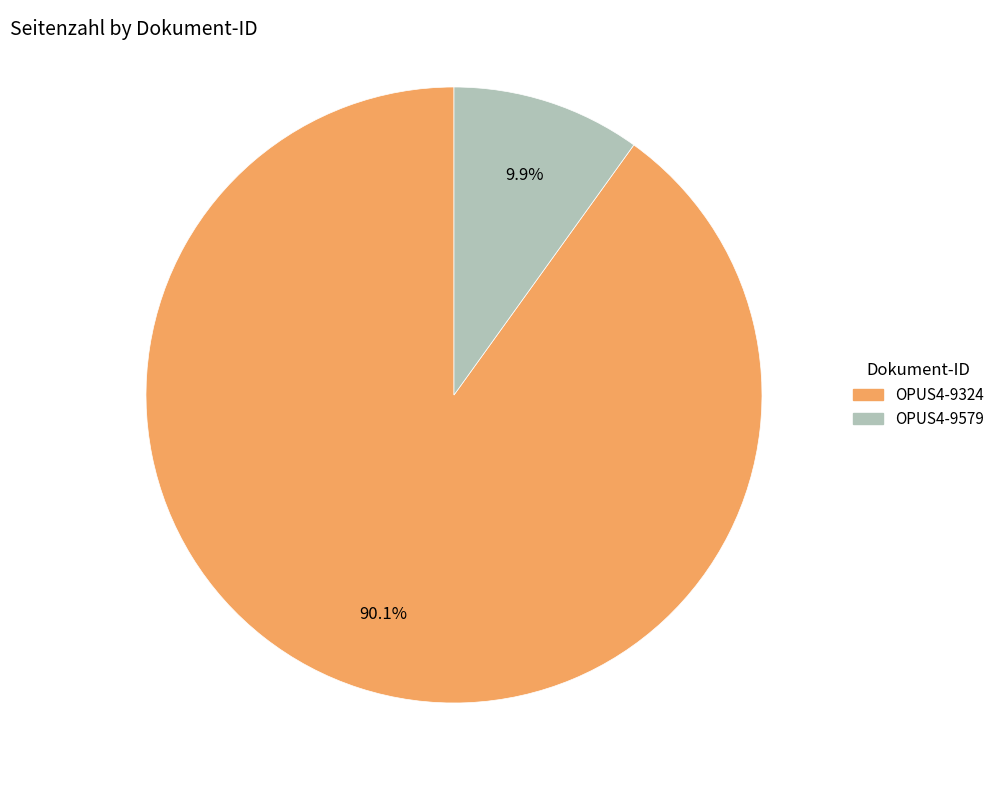

What is the ratio of the value at OPUS4-9324 to the value at OPUS4-9579?

9.1